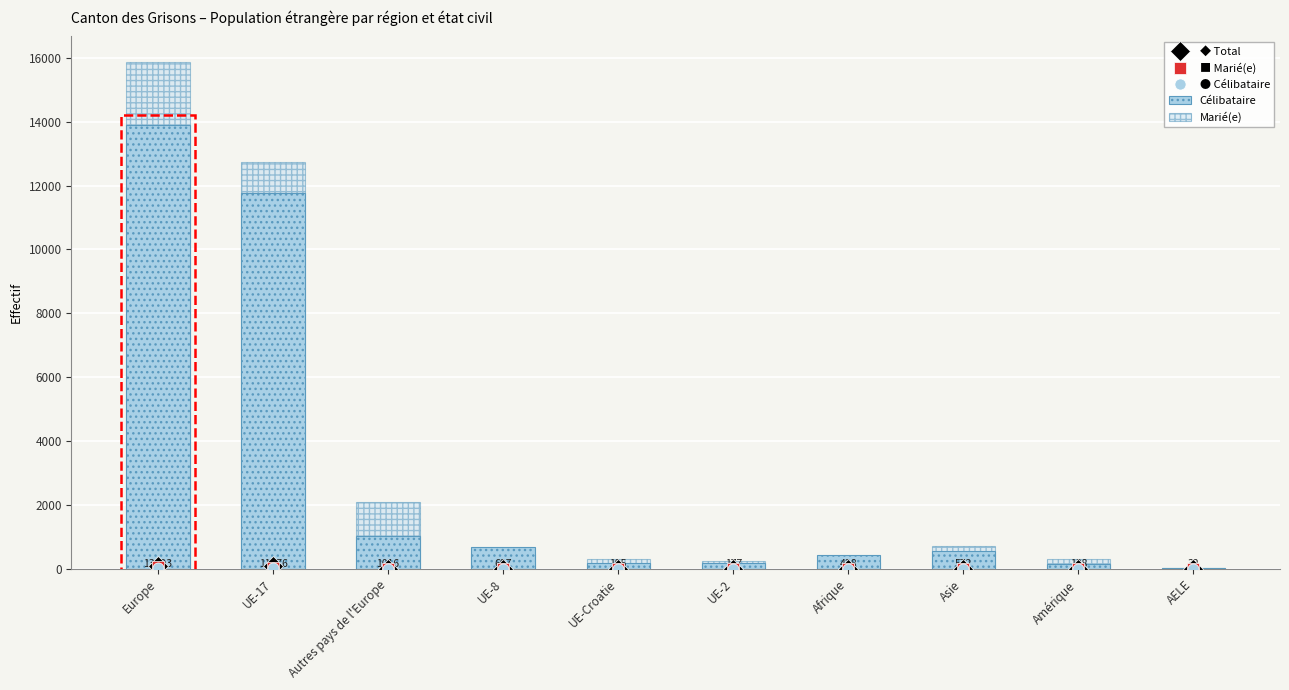

What is the spread (max minus min) of values at Europe?

15834.9